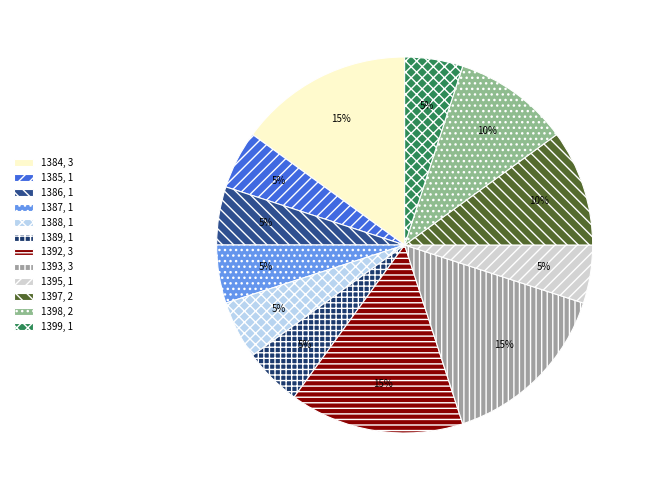

Does any single category account for the majority?

No